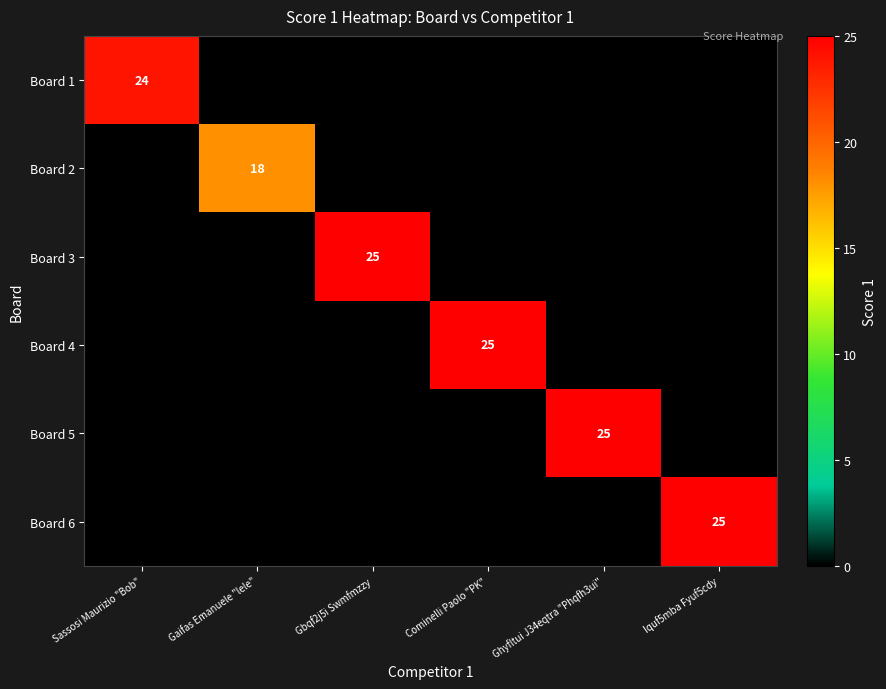

At which category is the sum across all series the highest?

Gbqf2j5i Swmfmzzy